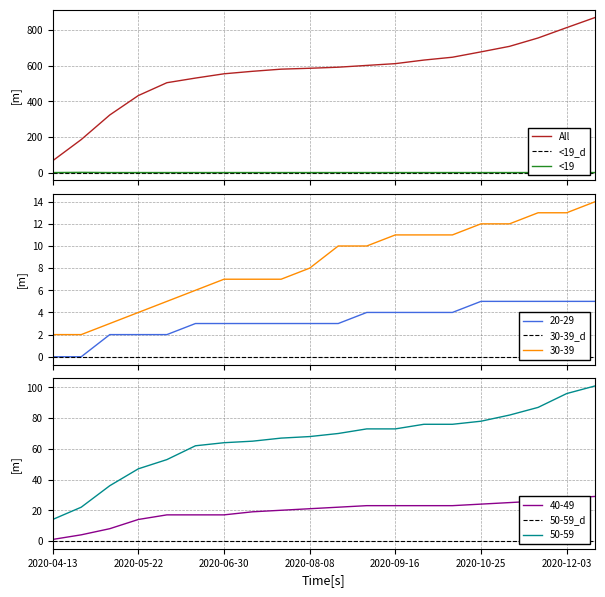

True or false: 40-49 and 50-59 intersect in this chart.

False